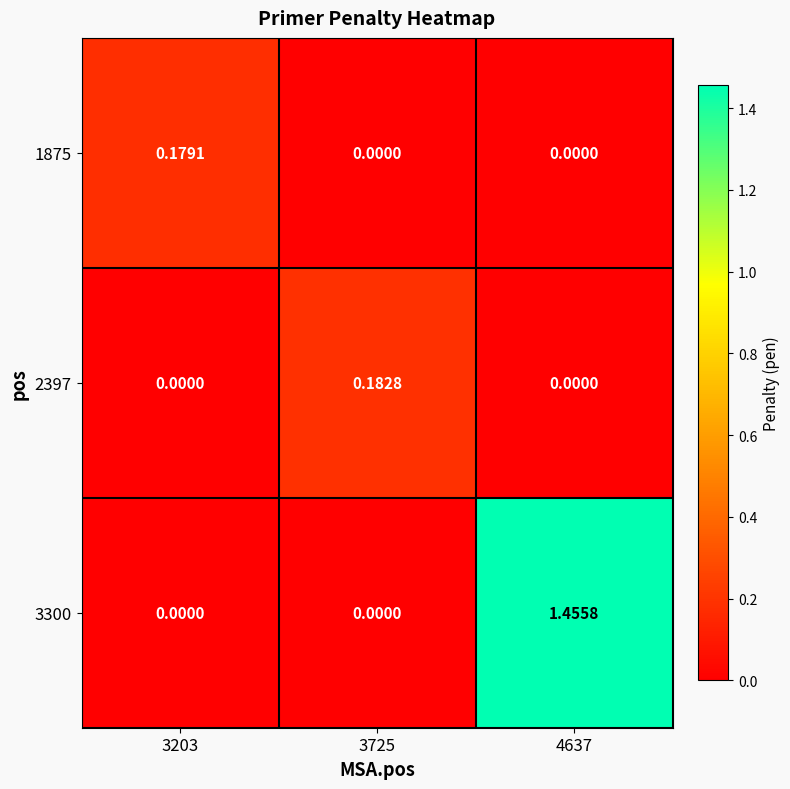

Is the value of 3300 at 4637 greater than the value of 2397 at 4637?

Yes